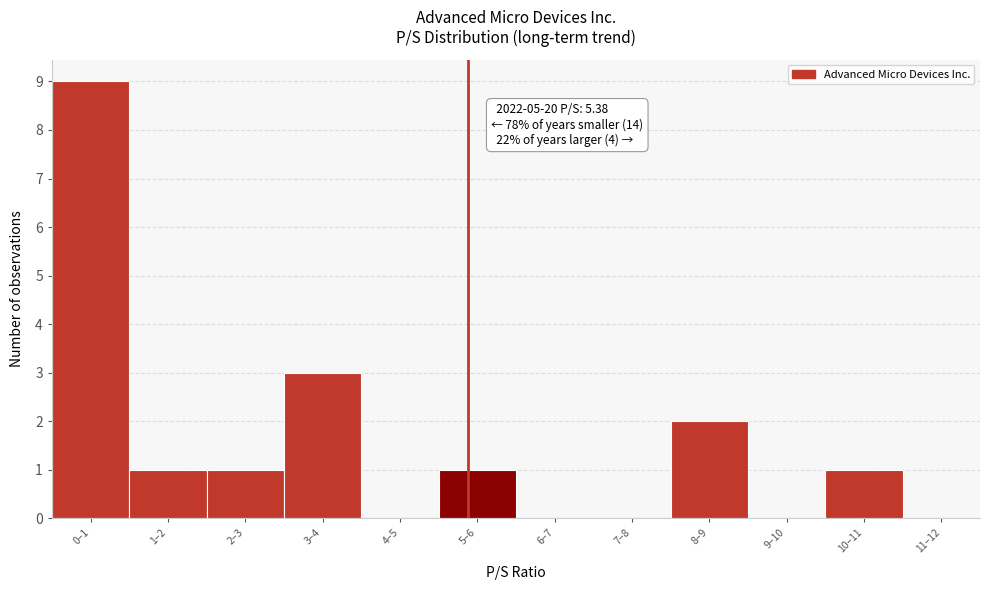

Reading left to right, extract all data points from this chart.

0–1=9	1–2=1	2–3=1	3–4=3	4–5=0	5–6=1	6–7=0	7–8=0	8–9=2	9–10=0	10–11=1	11–12=0